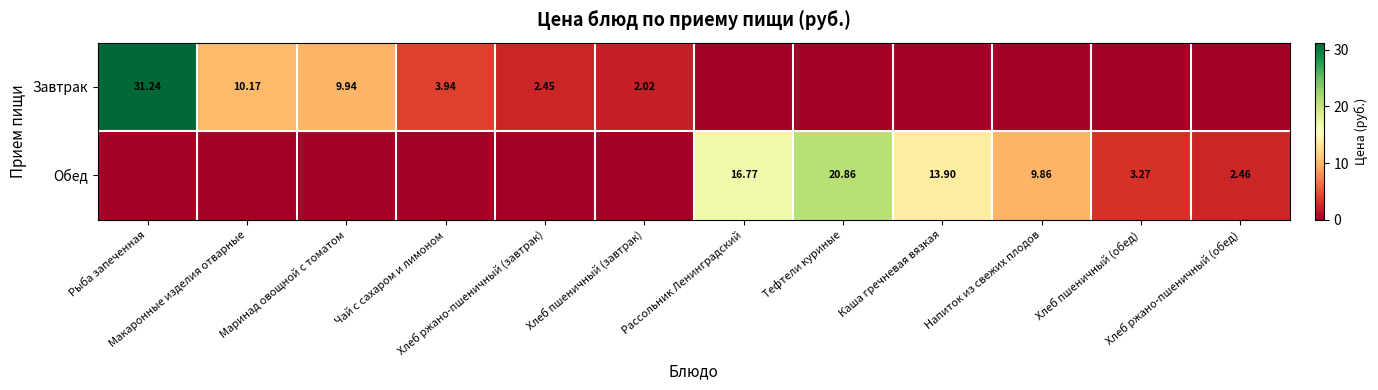

How many values in the Обед series are below 2?

6